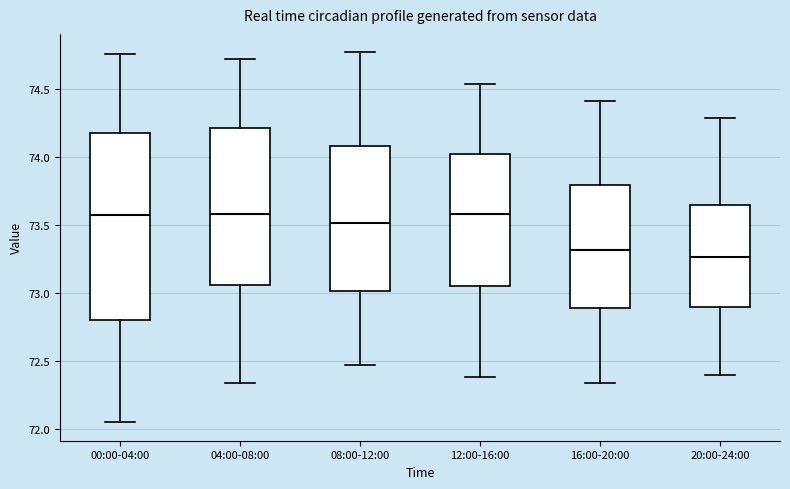

Reading left to right, transcribe this box plot: for each box, give where its median line is, the range the box spans, and where its two whiskers end, as read against the y-axis. The values are not printed on the chart, so give them approximately, as read against the axis.

00:00-04:00: median 73.60, box 72.80 to 74.20, whiskers 72.05 to 74.75
04:00-08:00: median 73.60, box 73.05 to 74.20, whiskers 72.35 to 74.70
08:00-12:00: median 73.50, box 73.00 to 74.10, whiskers 72.45 to 74.75
12:00-16:00: median 73.60, box 73.05 to 74.00, whiskers 72.40 to 74.55
16:00-20:00: median 73.30, box 72.90 to 73.80, whiskers 72.35 to 74.40
20:00-24:00: median 73.25, box 72.90 to 73.65, whiskers 72.40 to 74.30